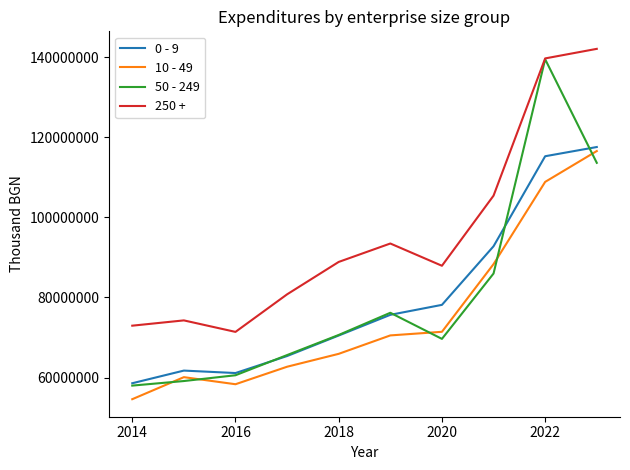

How many lines are shown in the chart?

4